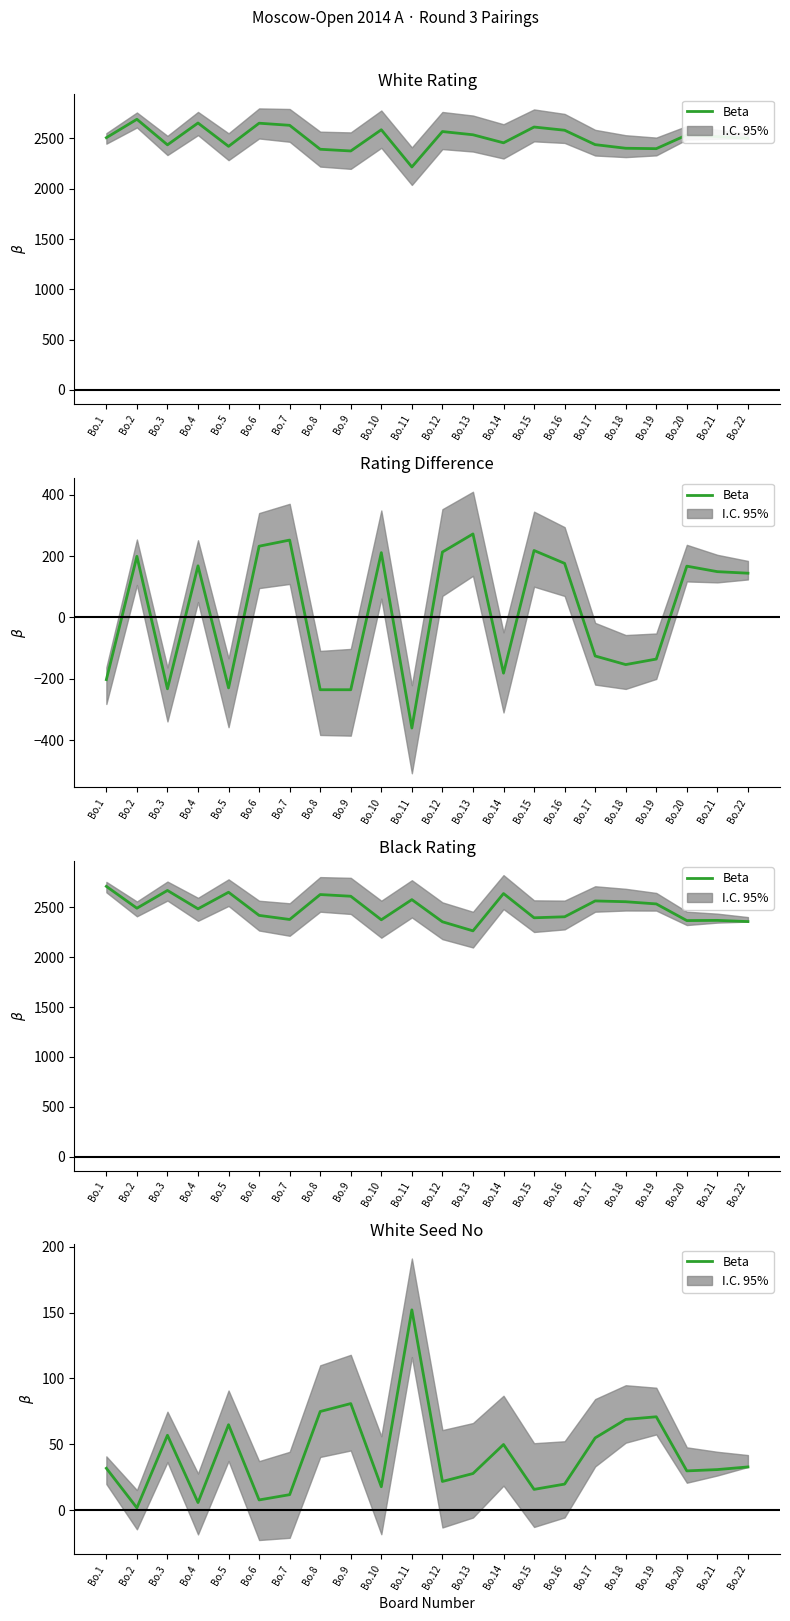

True or false: the data shows 34 at Bo.16.

False